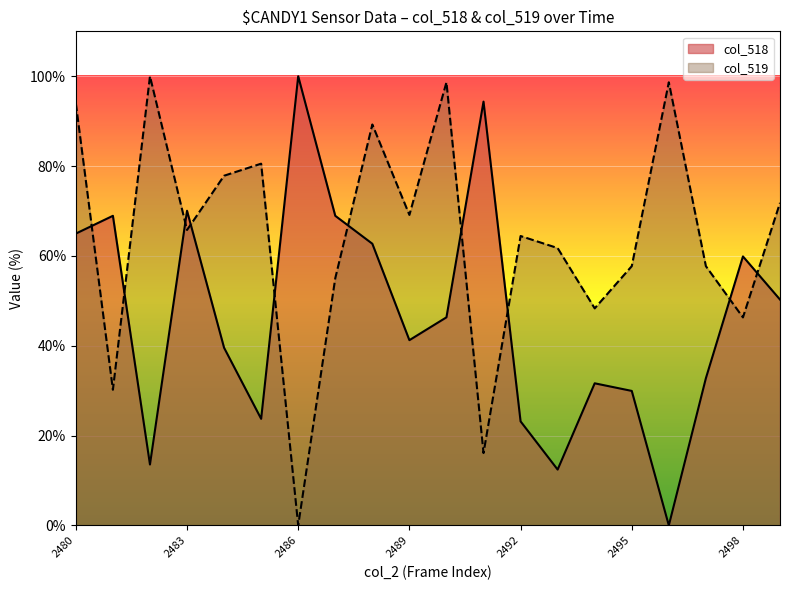

List the series in order of their peak value, highest first.

col_518, col_519